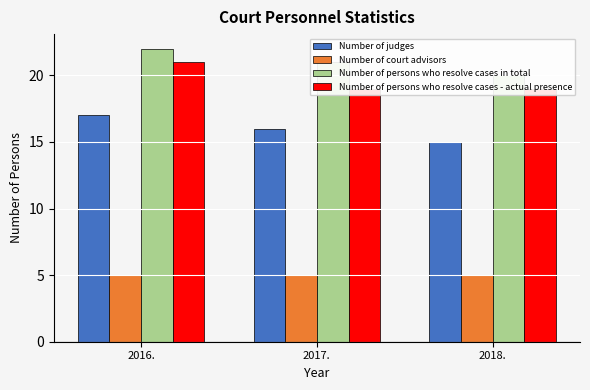

Which category has the lowest value in the Number of persons who resolve cases in total series?

2018.